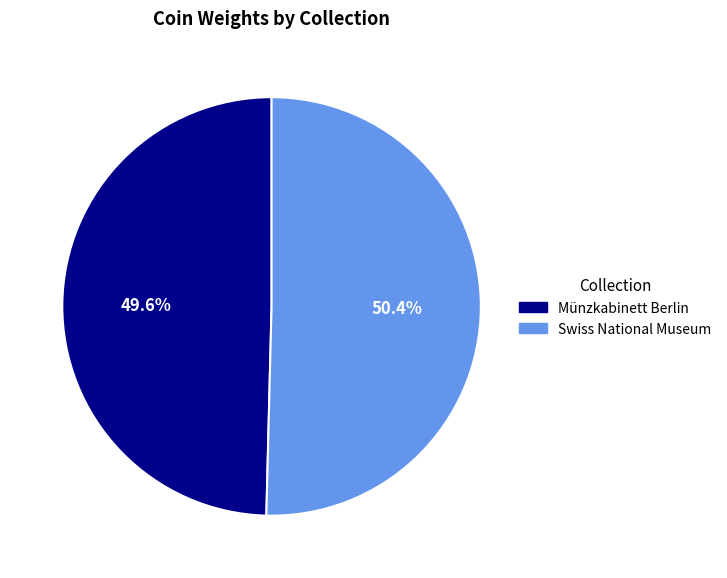

To the nearest percent, what percentage of the pie is Münzkabinett Berlin?

50%